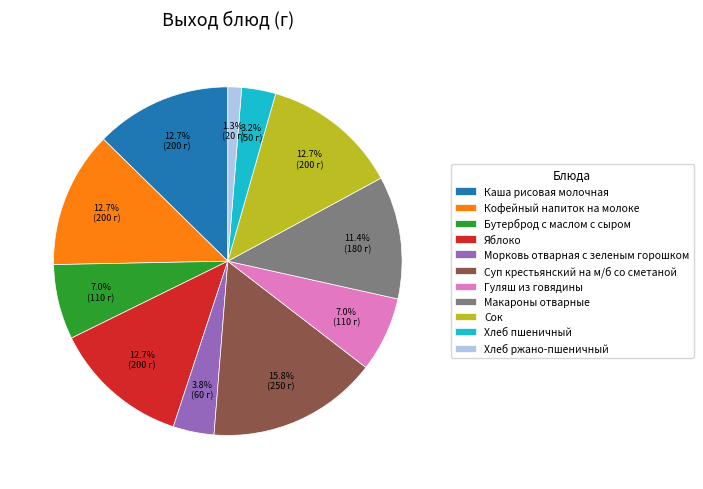

Which has a higher value, Гуляш из говядины or Хлеб пшеничный?

Гуляш из говядины